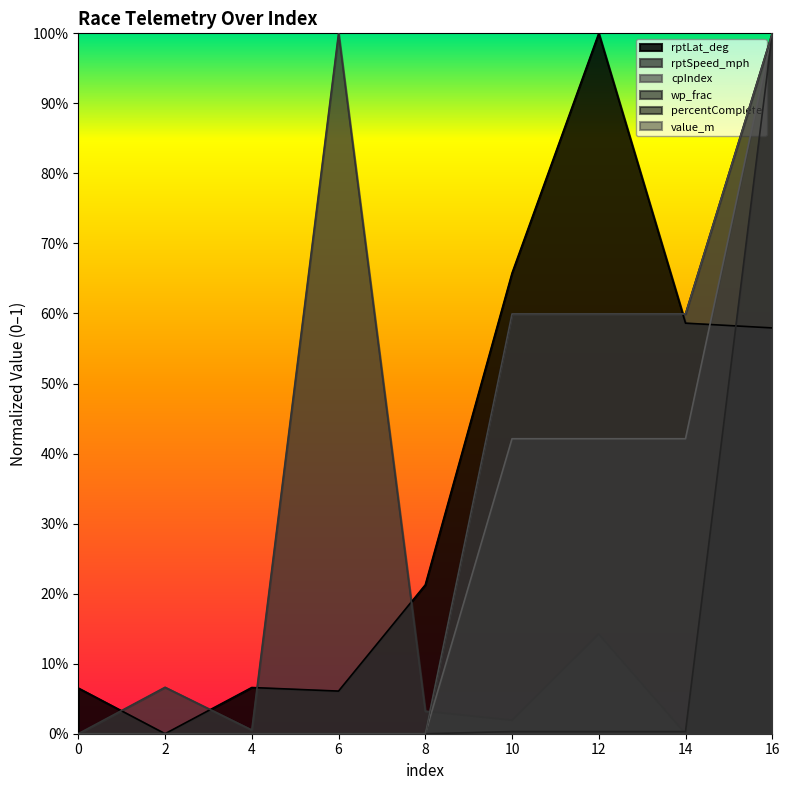

True or false: cpIndex has more than 0 interior local peaks.

False